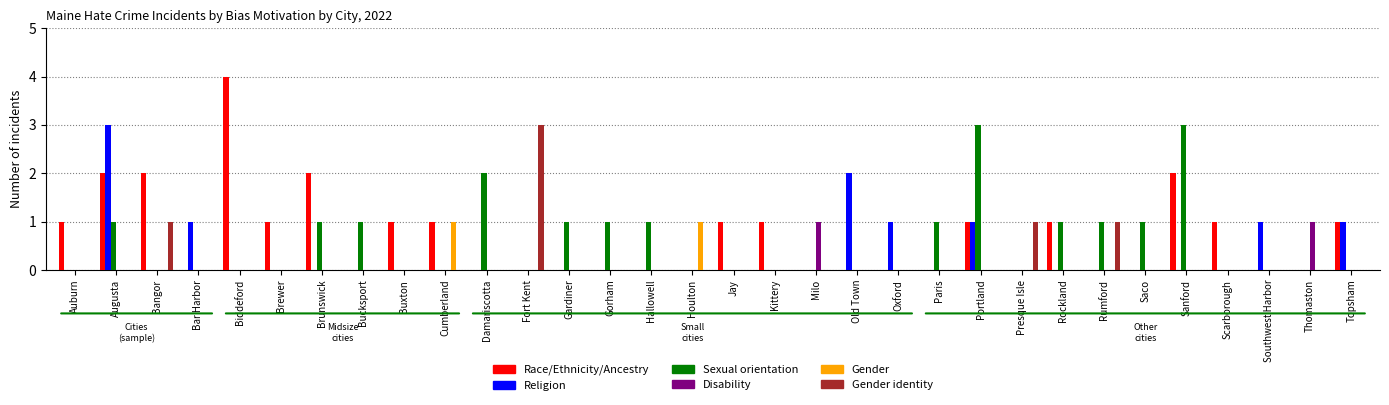

Count the number of categories in the chart.

32